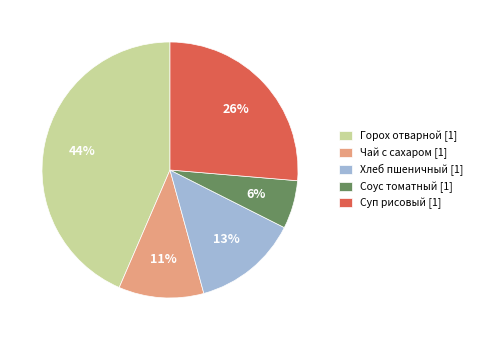

Between Чай с сахаром [1] and Соус томатный [1], which is larger?

Чай с сахаром [1]